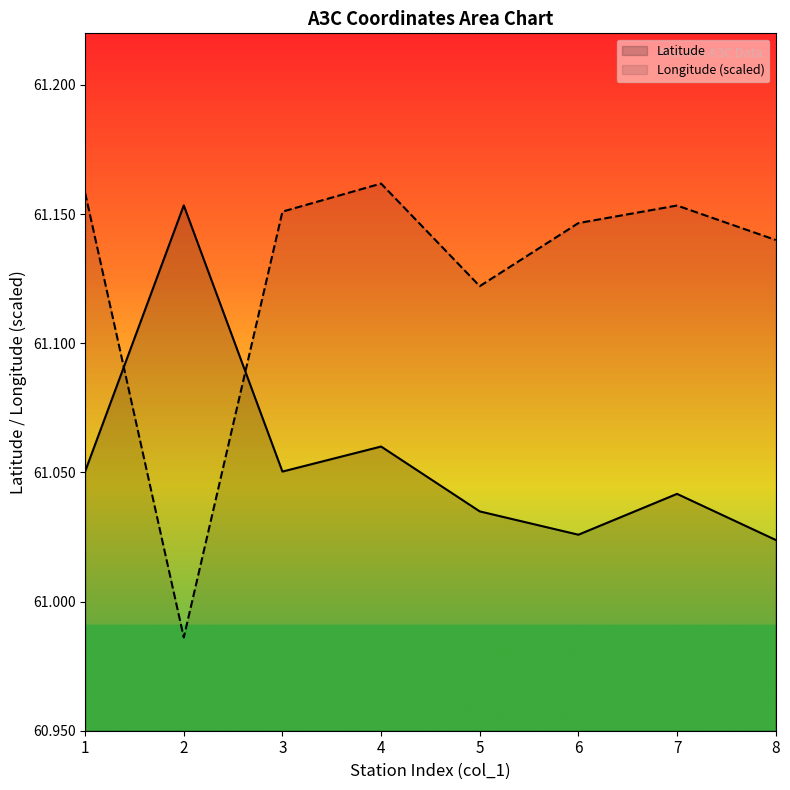

What value does the Latitude series have at 1?

61.1